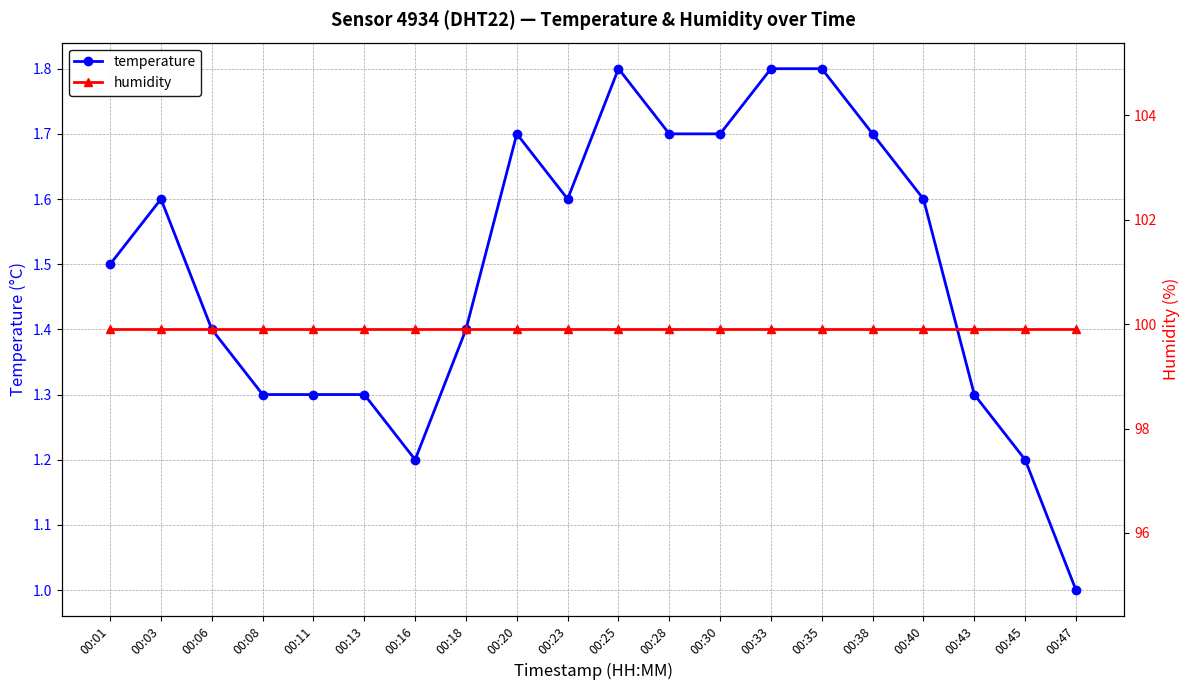

Rank the categories by temperature value from lowest to highest.

00:47, 00:16, 00:45, 00:08, 00:11, 00:13, 00:43, 00:06, 00:18, 00:01, 00:03, 00:23, 00:40, 00:20, 00:28, 00:30, 00:38, 00:25, 00:33, 00:35